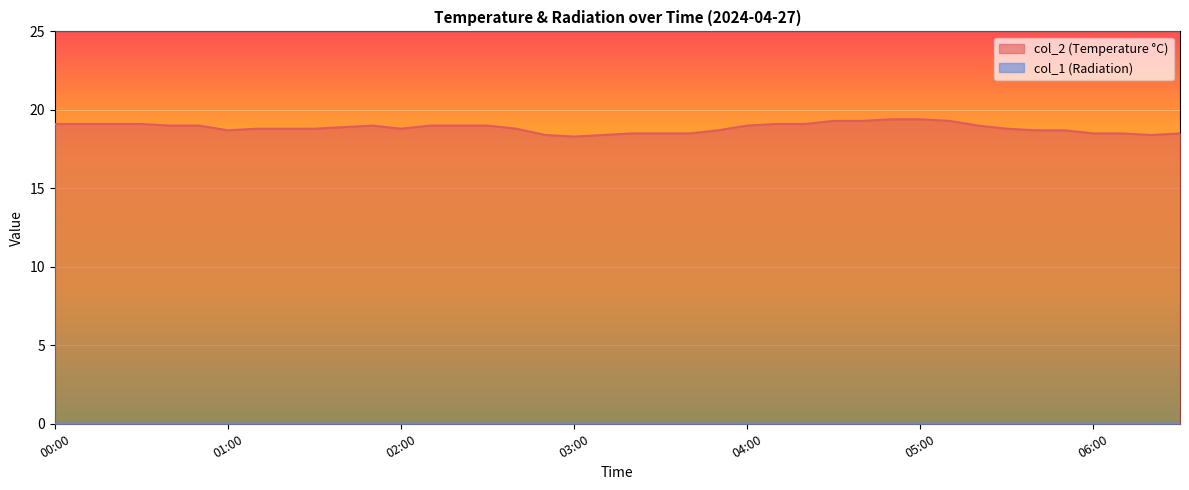

What is the minimum value shown in the chart?

0.0